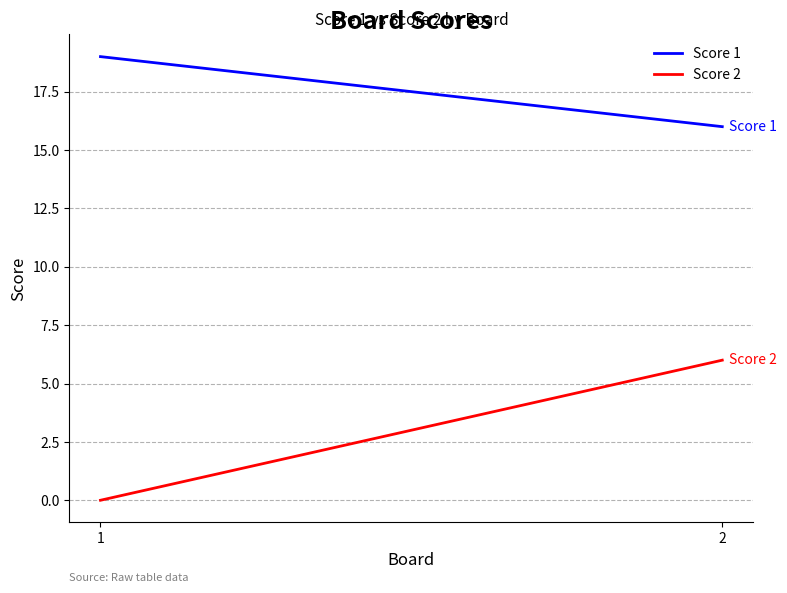

Which category has the lowest value across all series?

1